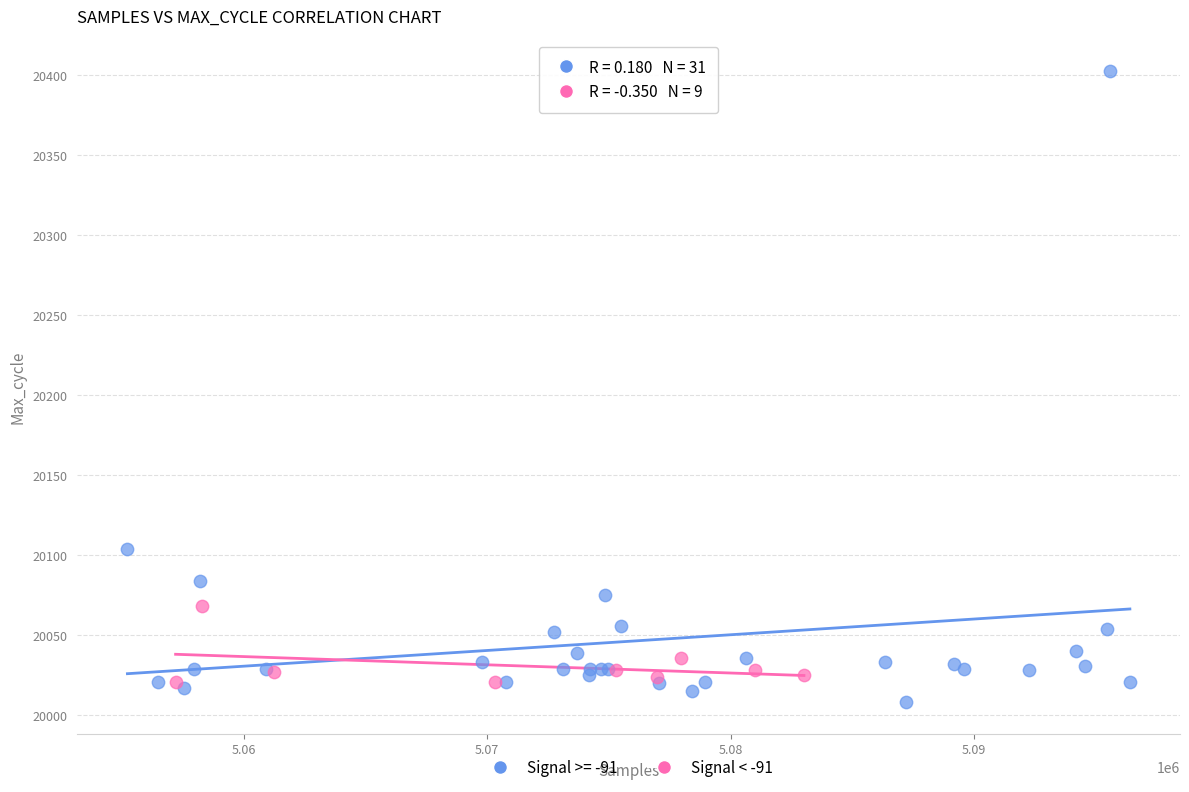

Which series reaches the maximum Y coordinate?

Signal >= -91